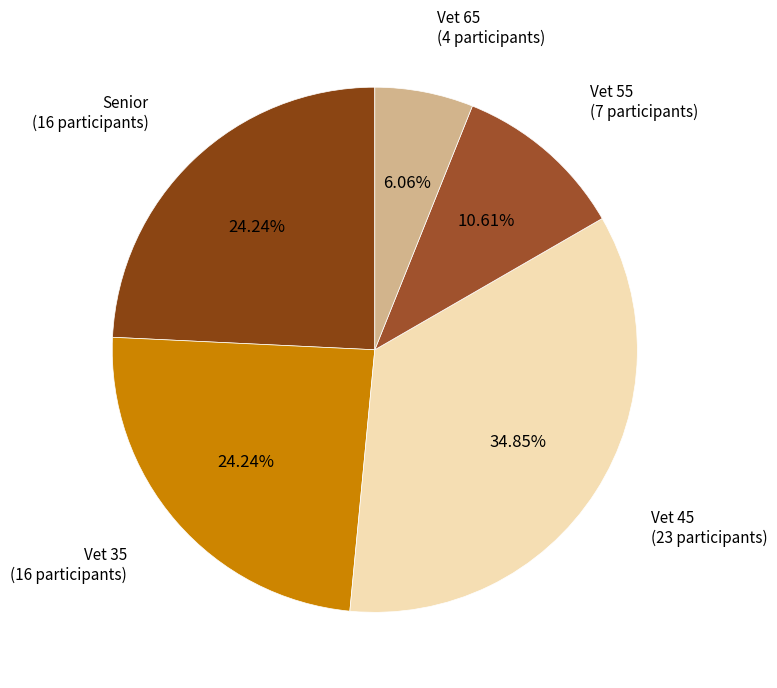

To the nearest percent, what is the average slice percentage?

20%